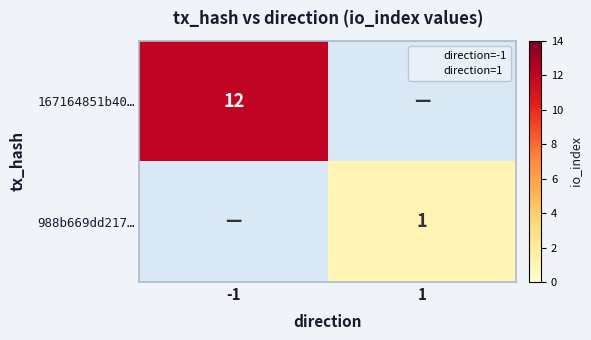

How many data points does each series have?

2